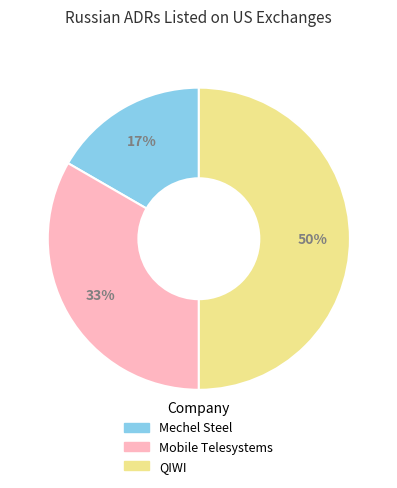

Combined, do Mobile Telesystems and QIWI account for over 50%?

Yes